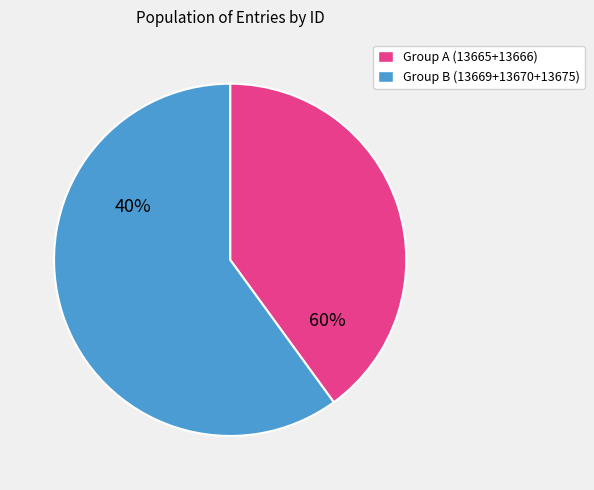

What is the ratio of the value at Id 13670 to the value at Id 13669?

1.0